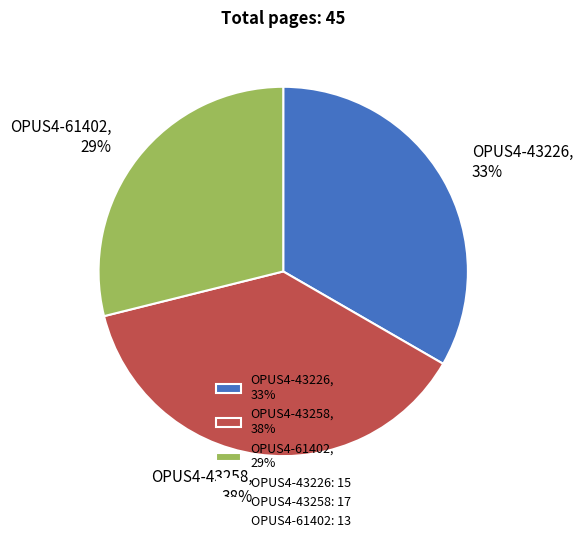

To the nearest percent, what is the difference between the largest and smallest slice percentages?

9%